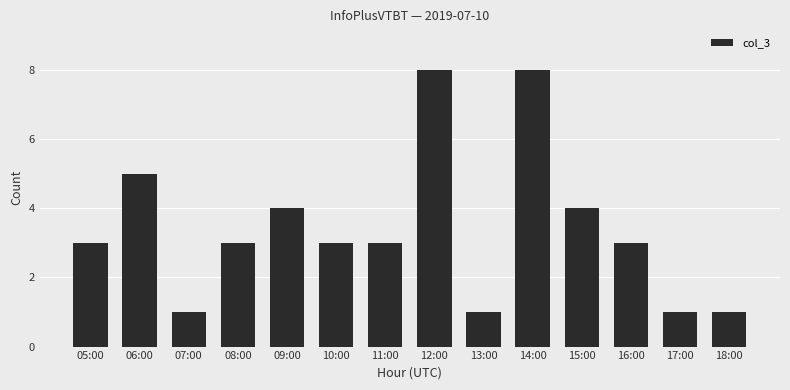

What is the value of the 13th bar from the left?

1